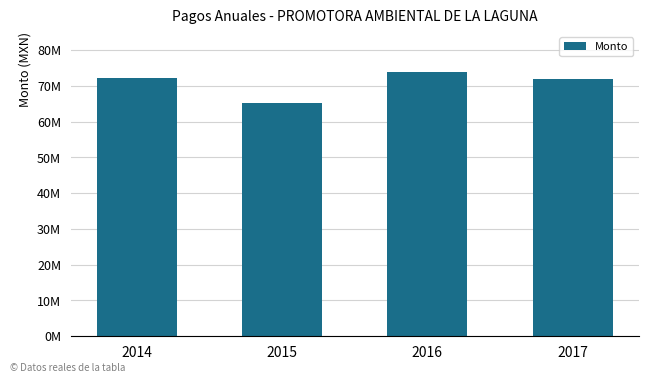

How many categories are shown in the chart?

4